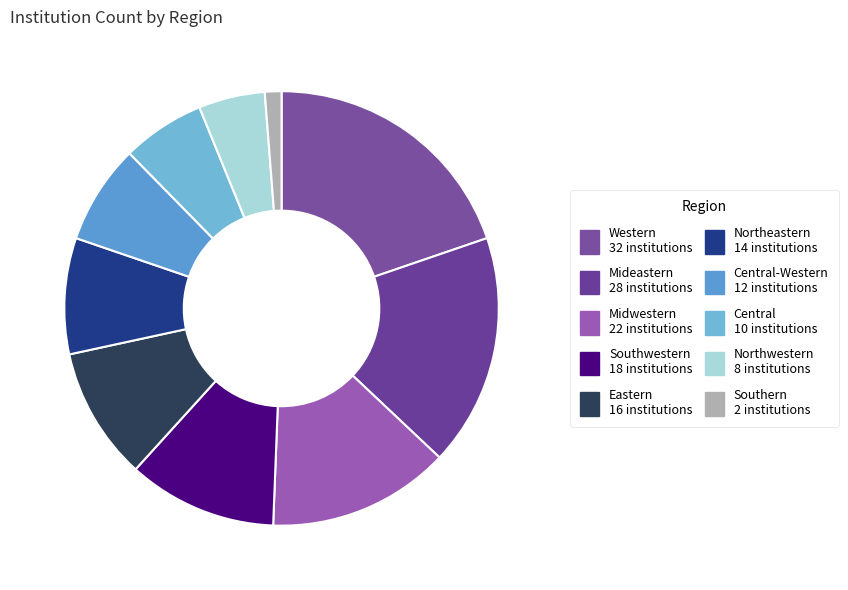

How many slices are in this pie chart?

10